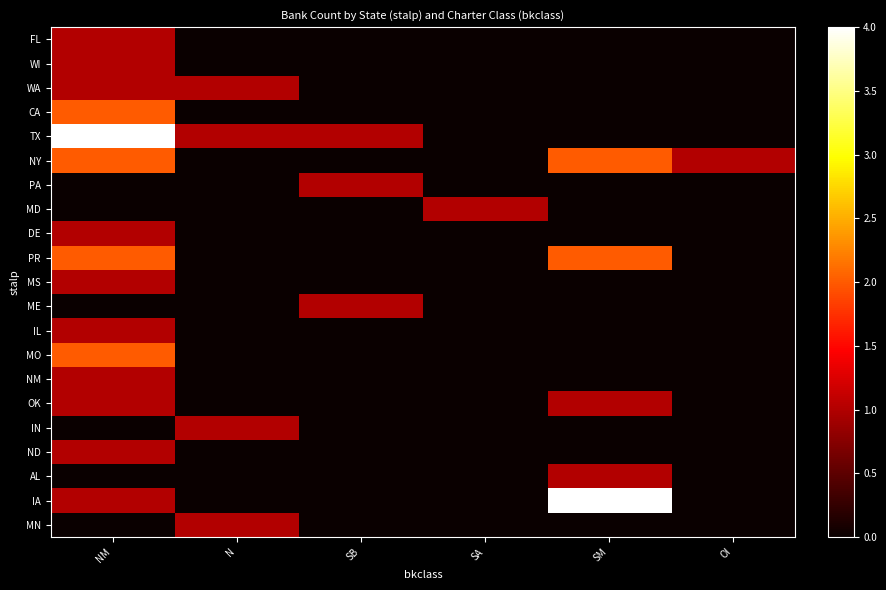

Count the number of data series in this chart.

21